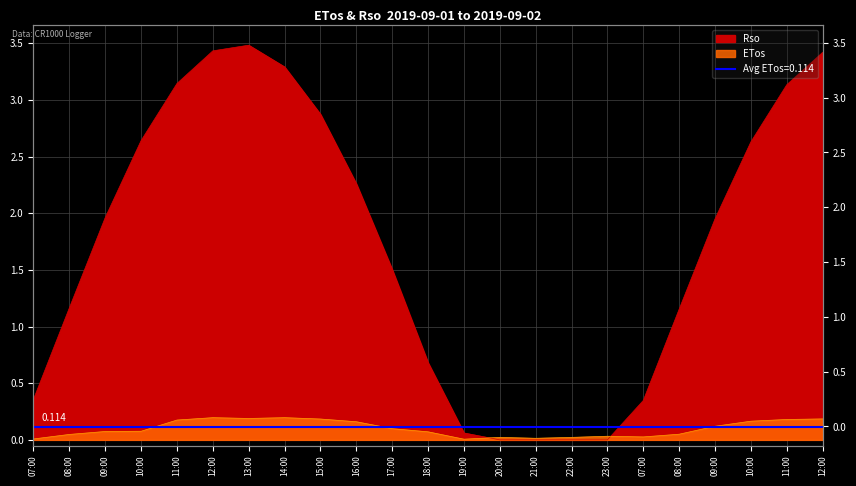

What is the sum of the Rso values at 20:00 and 07:00?

0.4